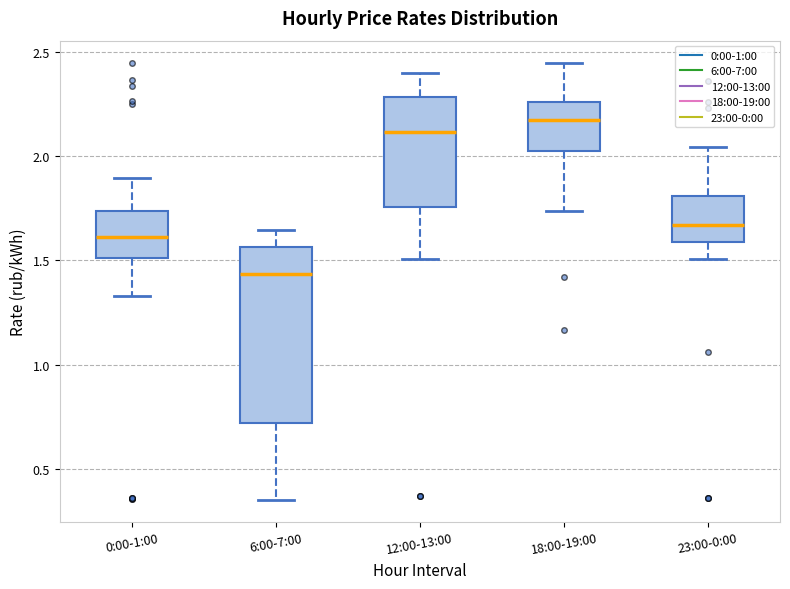

Which box has the highest median line?

18:00-19:00